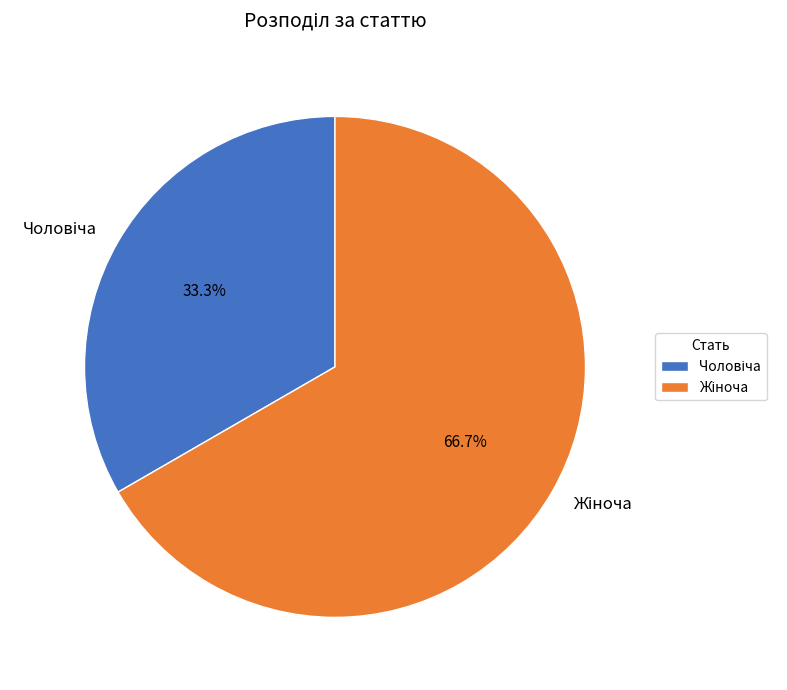

Count the number of slices in the pie.

2